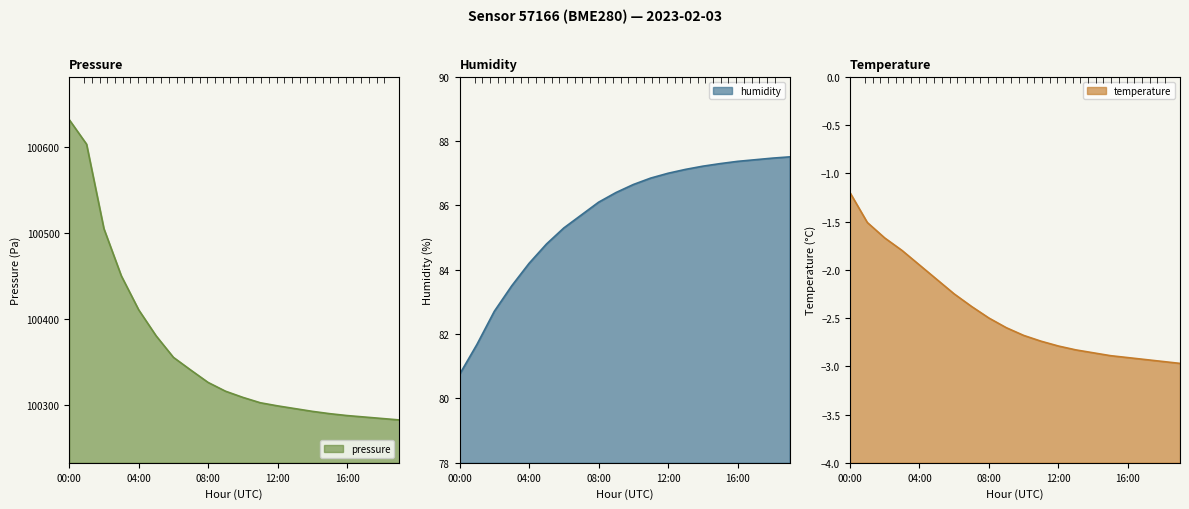

What is the total value across all series at 07:00?

100423.6